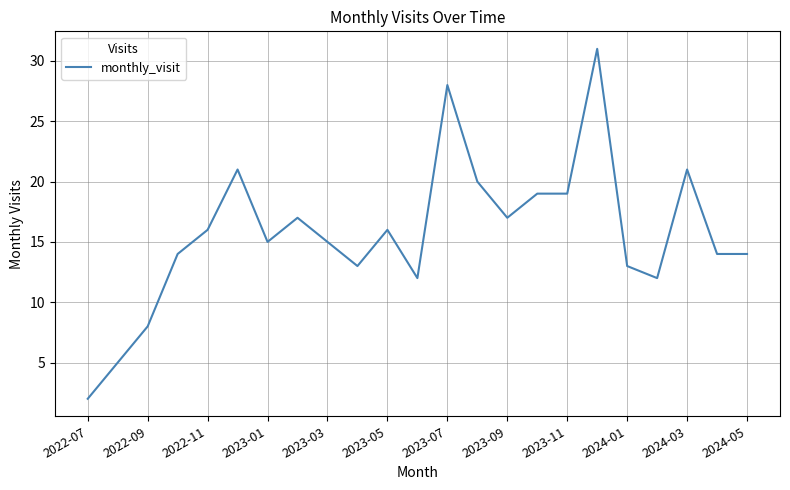

What is the greatest value displayed?

31